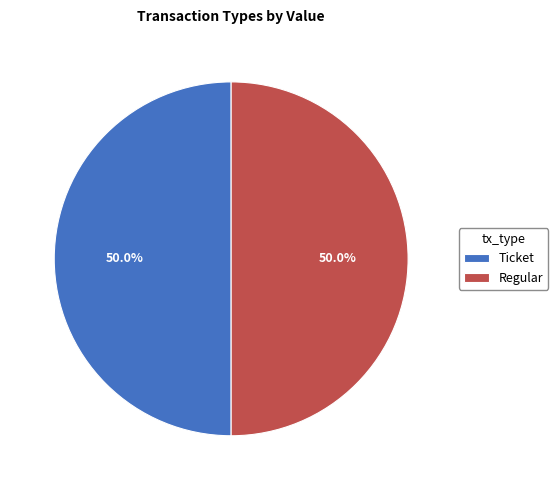

How many segments does this pie chart have?

2